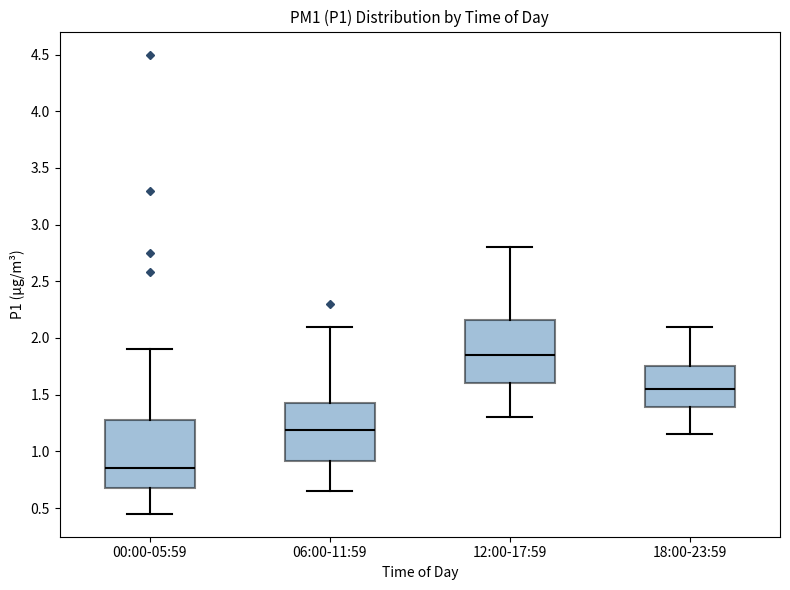

Reading left to right, read every box against the y-axis: the position of its median line, the range the box covers, and the ends of its whiskers. The values are not printed on the chart, so give them approximately, as read against the axis.

00:00-05:59: median 0.85, box 0.70 to 1.30, whiskers 0.45 to 1.90
06:00-11:59: median 1.20, box 0.90 to 1.45, whiskers 0.65 to 2.10
12:00-17:59: median 1.85, box 1.60 to 2.15, whiskers 1.30 to 2.80
18:00-23:59: median 1.55, box 1.40 to 1.75, whiskers 1.15 to 2.10